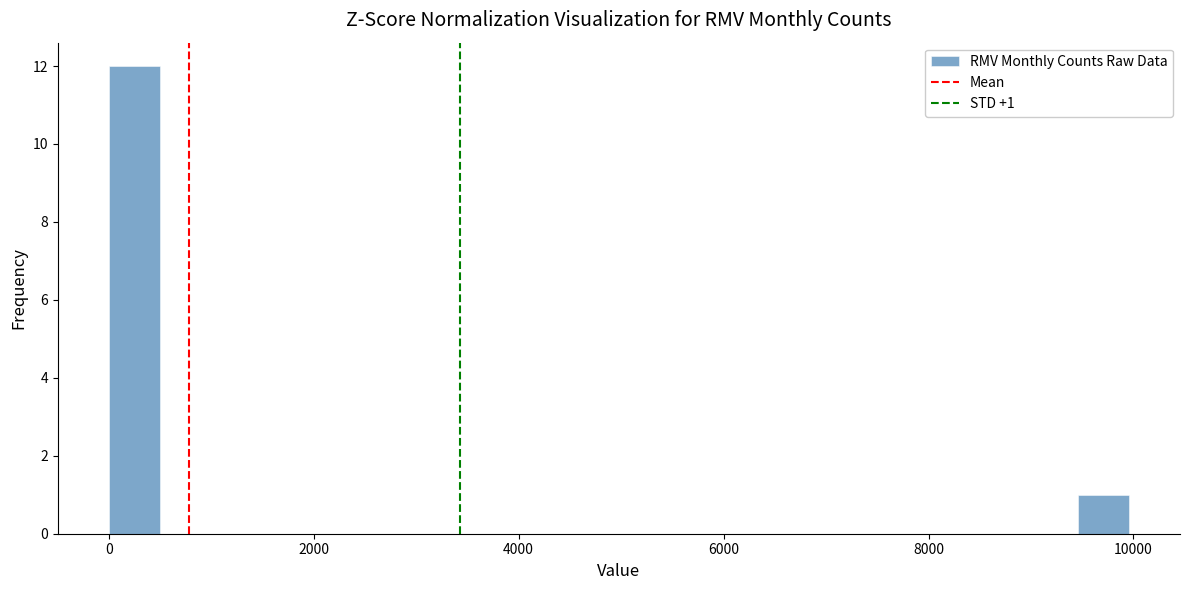

Around what value on the x-axis is the tallest bar? Give the approximate position of its centre, as read against the axis.

200